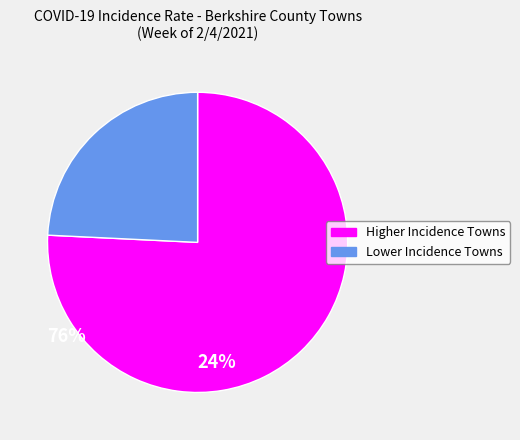

Is Higher Incidence Towns the majority of the pie?

Yes